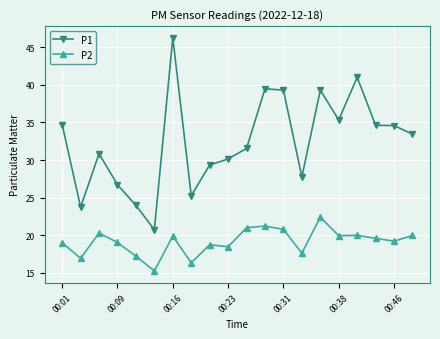

Rank the series by their average value, from highest to lowest.

P1, P2